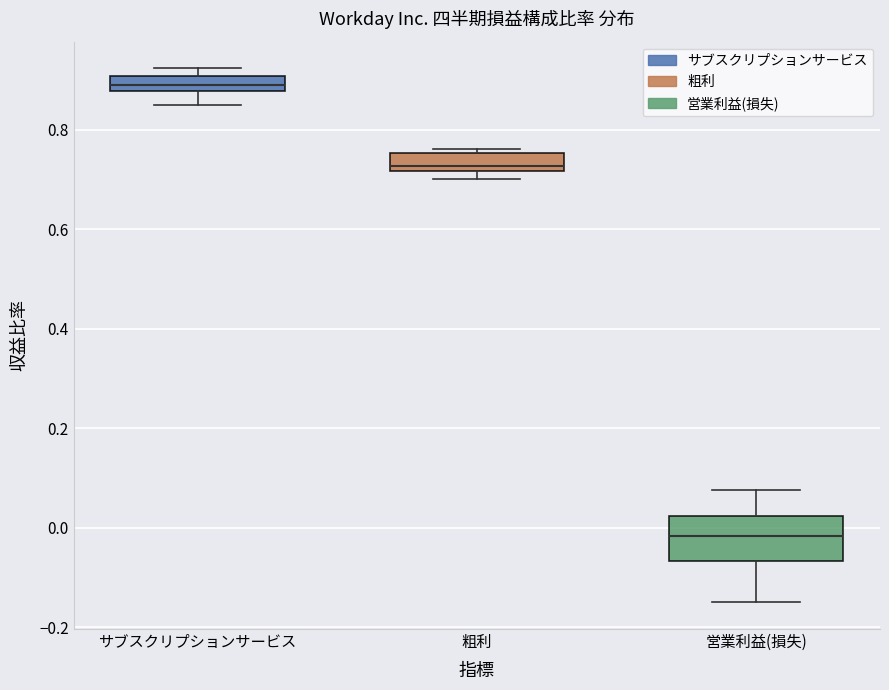

Where does the upper whisker of the box for 営業利益(損失) end on the y-axis? The values are not printed on the chart, so give them approximately, as read against the axis.

0.08